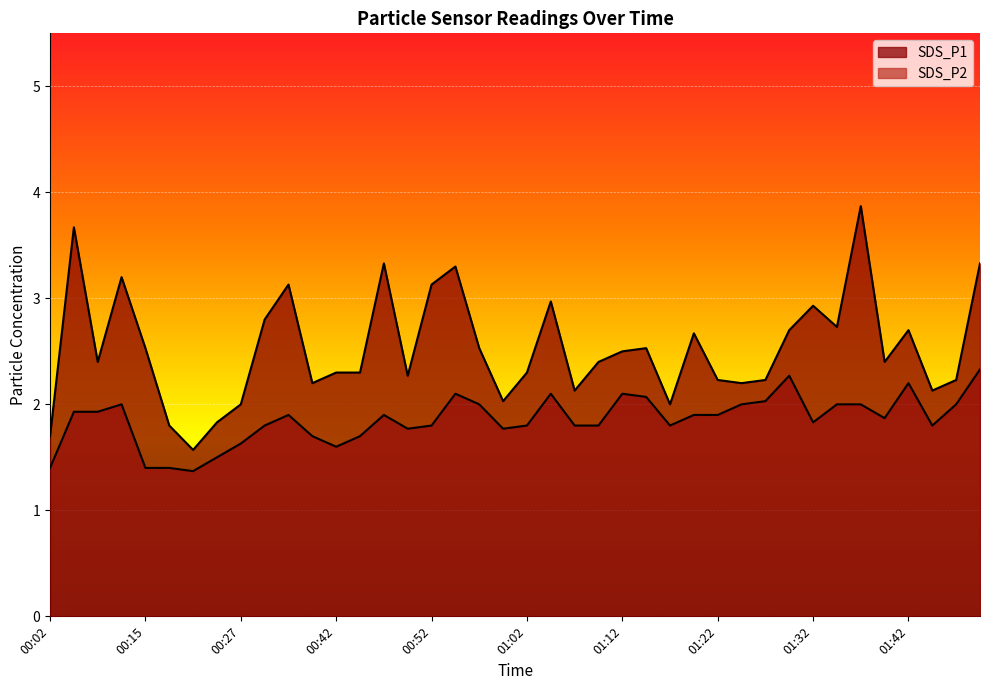

What are all the series names shown in the legend?

SDS_P1, SDS_P2